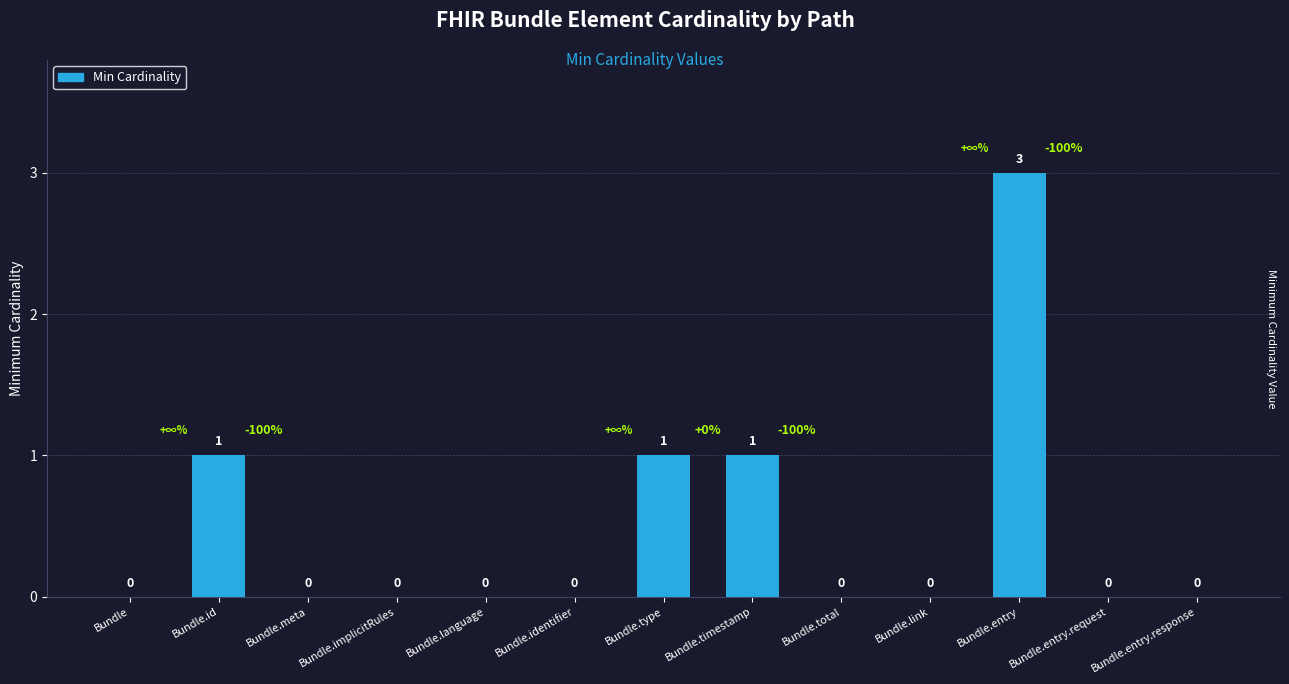

Which category has the highest value across all series?

Bundle.entry